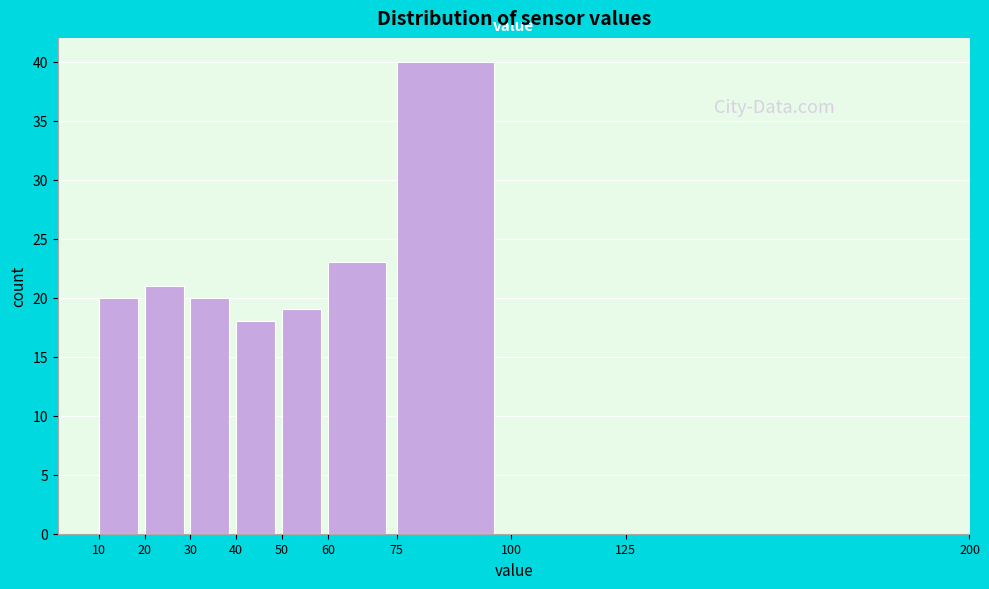

What is the height of the bar covering 40 to 50 on the x-axis? The values are not printed on the chart, so give them approximately, as read against the axis.

18